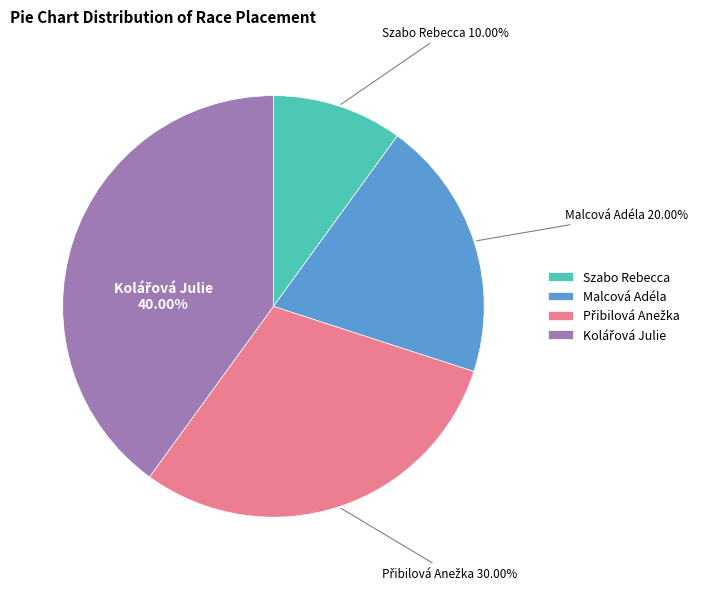

Does Malcová Adéla account for over 50% of the chart?

No